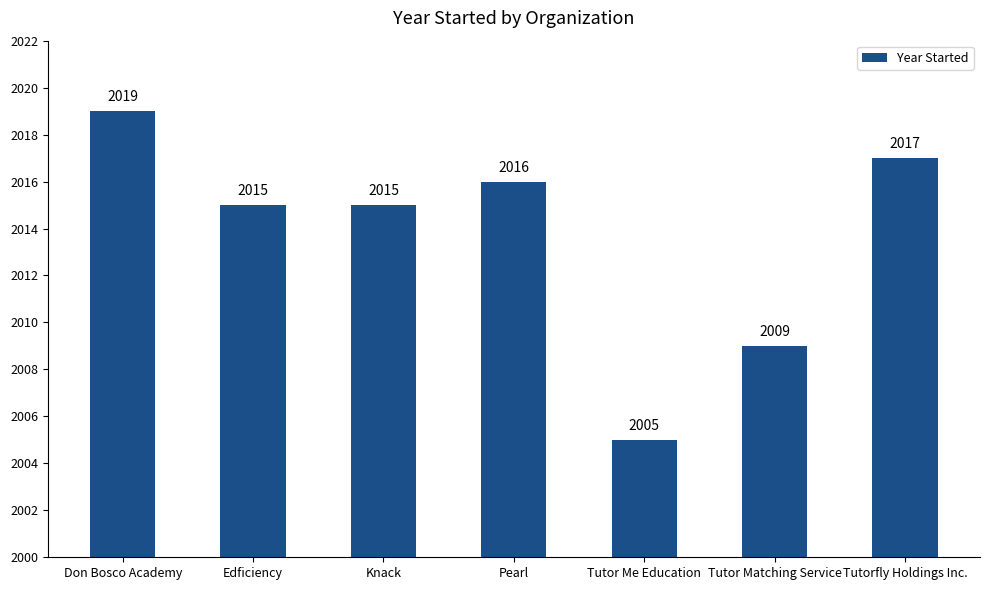

Reading left to right, extract all data points from this chart.

Don Bosco Academy=2019	Edficiency=2015	Knack=2015	Pearl=2016	Tutor Me Education=2005	Tutor Matching Service=2009	Tutorfly Holdings Inc.=2017